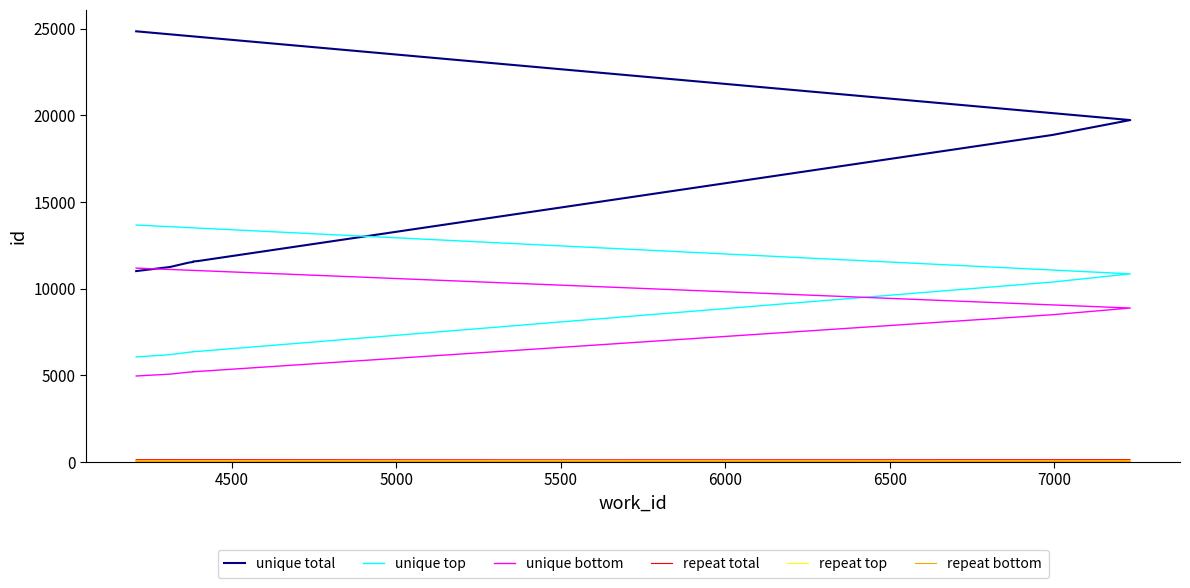

What is the sum of all repeat top values?

425